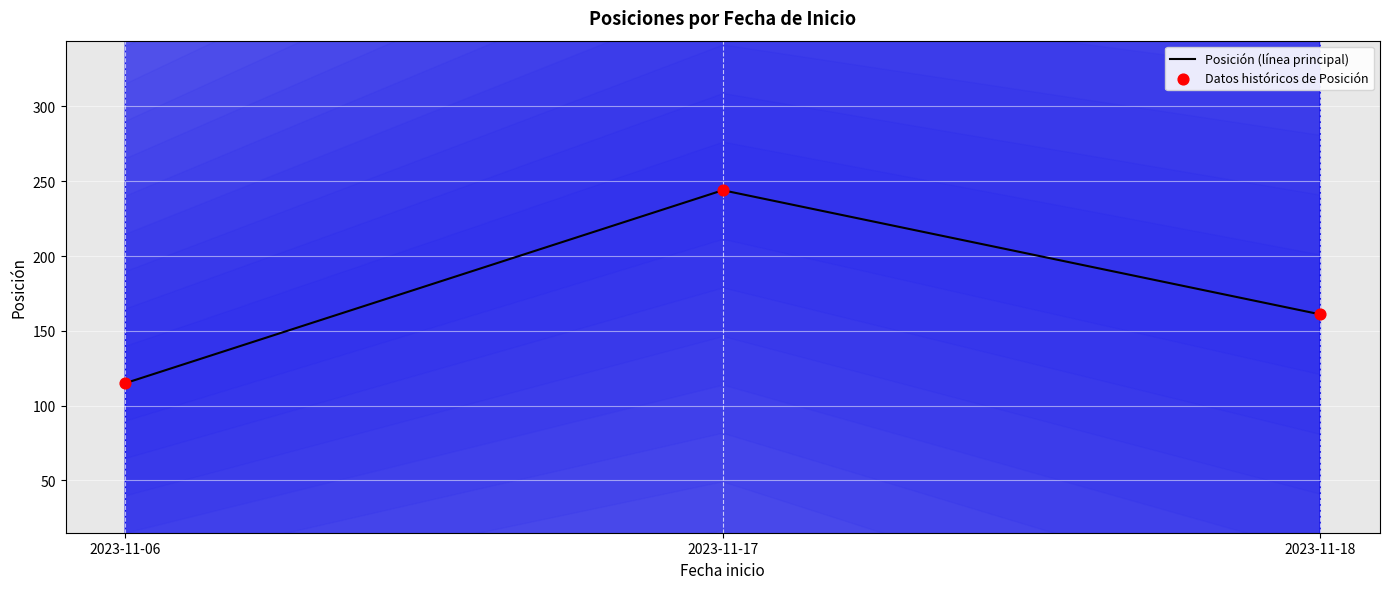

What is the total value across all series at 2023-11-18?

322